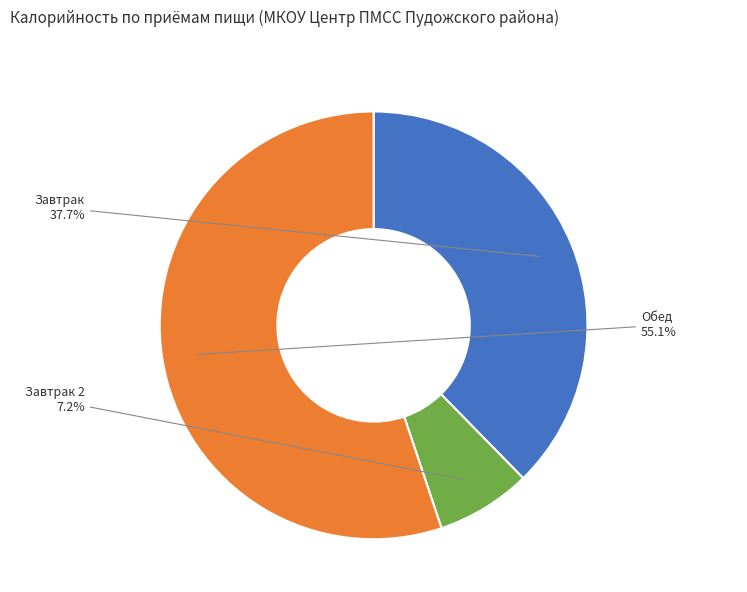

Approximately how many times larger is the value at Обед compared to Завтрак?

1.5